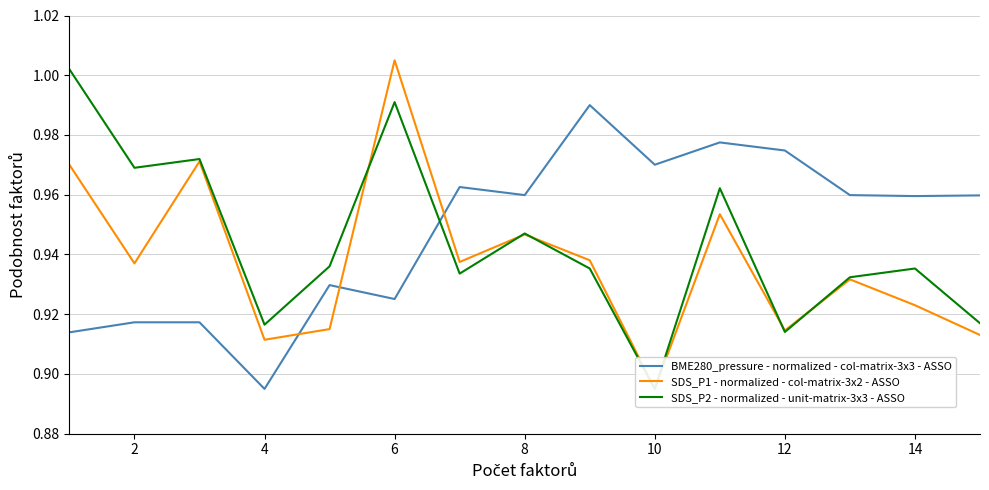

Rank the series by their maximum value, from lowest to highest.

BME280_pressure - normalized - col-matrix-3x3 - ASSO, SDS_P2 - normalized - unit-matrix-3x3 - ASSO, SDS_P1 - normalized - col-matrix-3x2 - ASSO